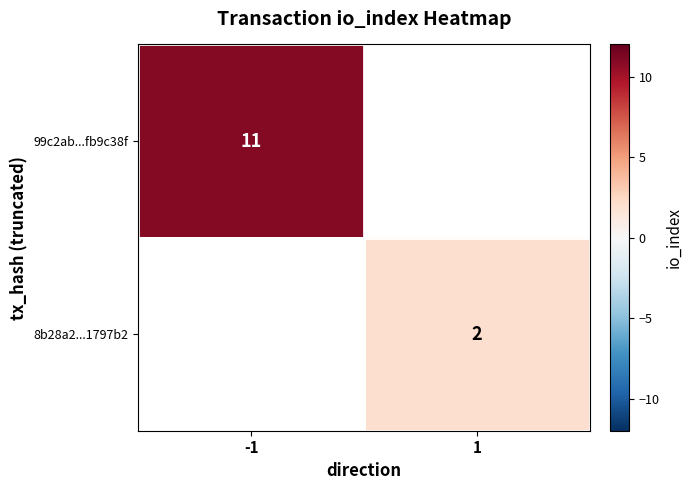

The value of 99c2ab...fb9c38f at -1 is 11. True or false?

True